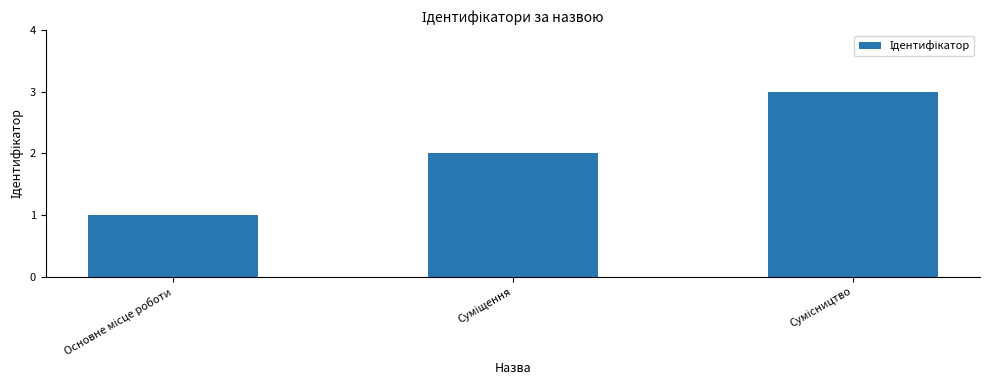

What is the greatest value displayed?

3